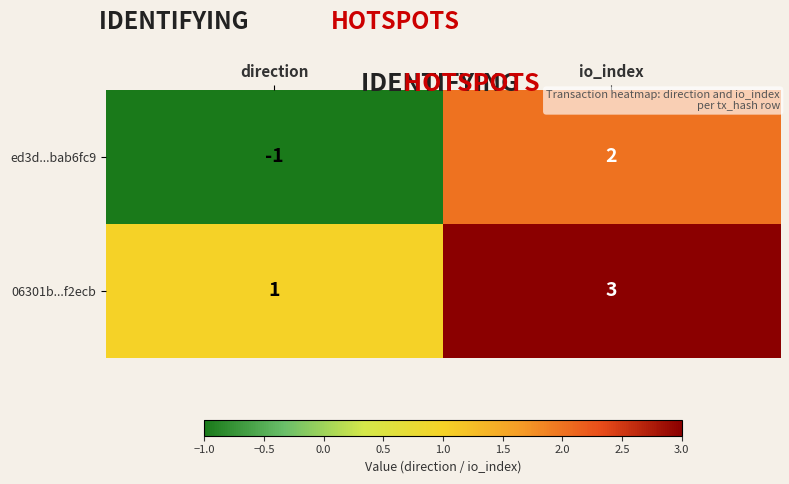

Which series has the largest range (max minus min)?

ed3d...bab6fc9